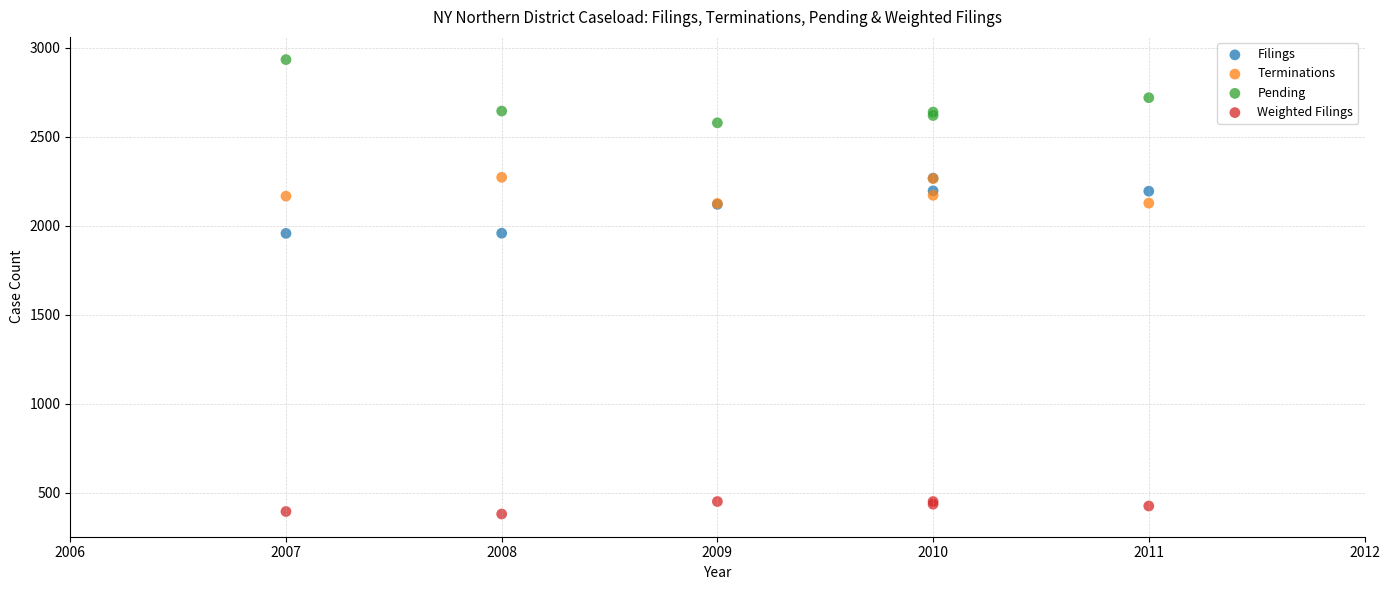

What are all the series names shown in the legend?

Filings, Terminations, Pending, Weighted Filings